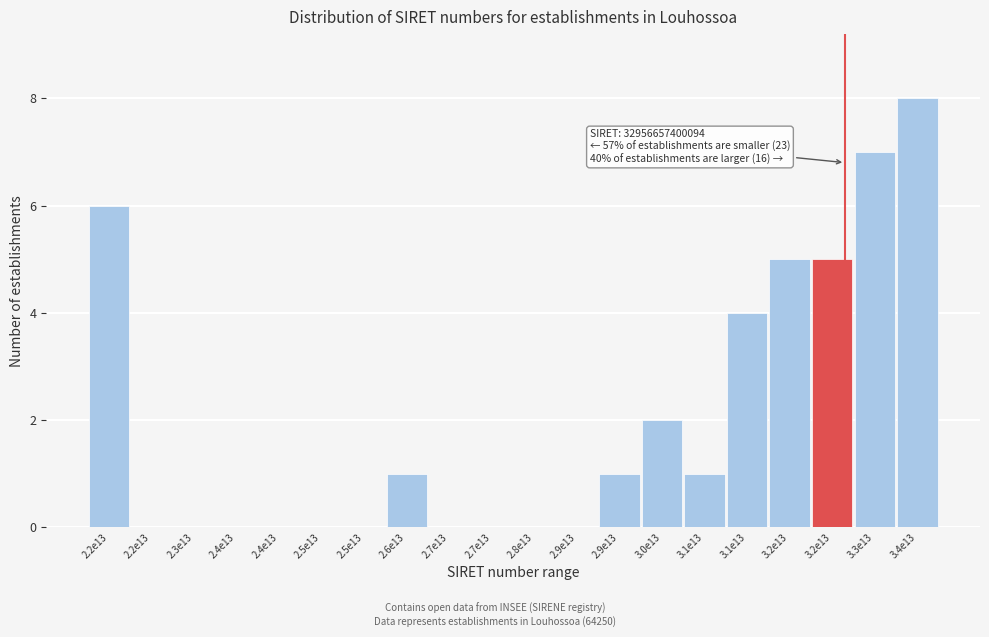

Count the number of categories in the chart.

20